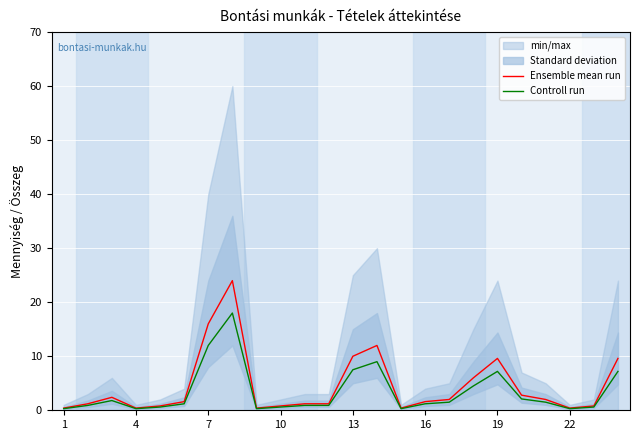

List the series in order of their peak value, lowest first.

Controll run, Ensemble mean run